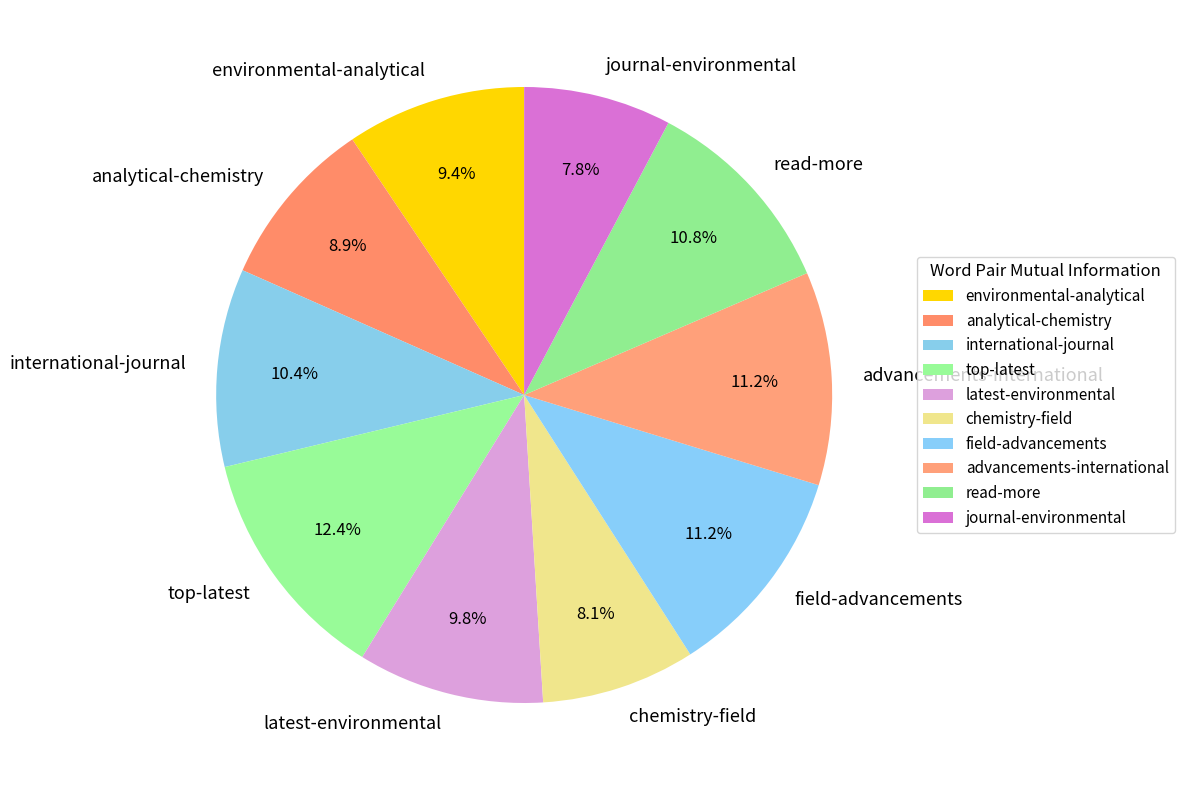

Is read-more the majority of the pie?

No